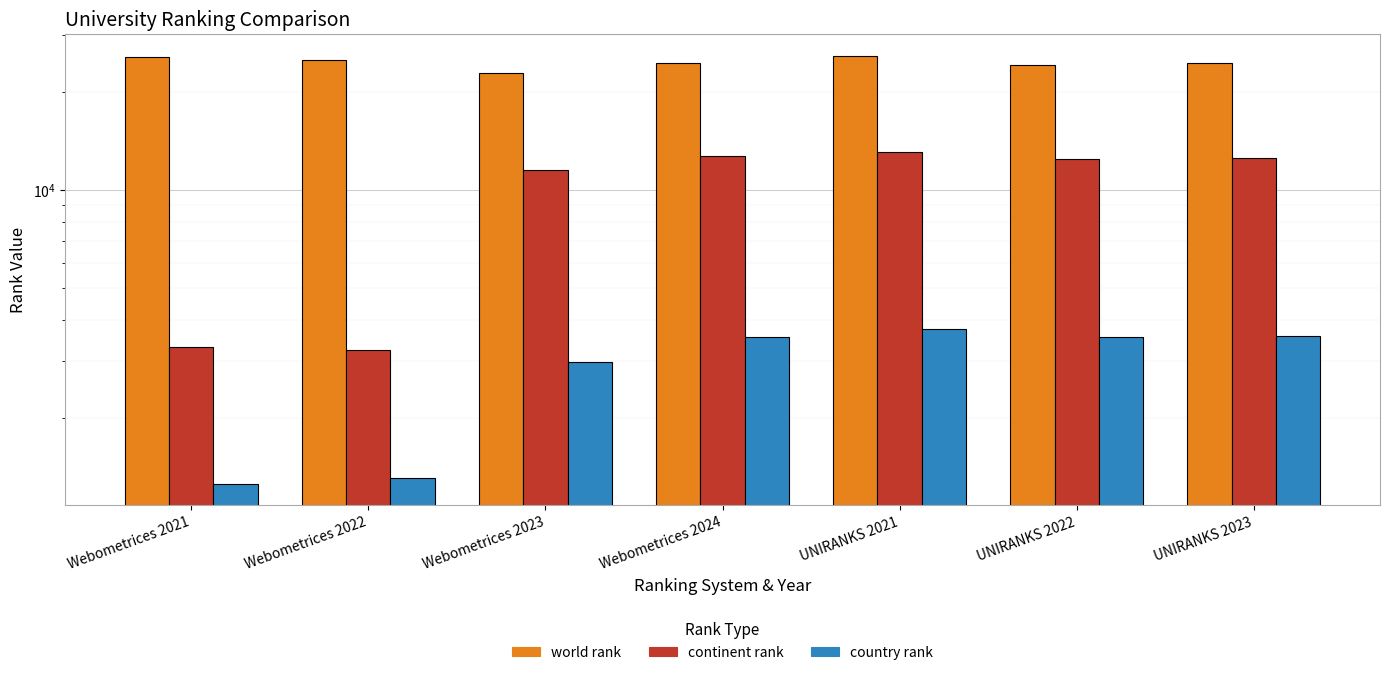

What is the lowest value of the continent rank series?

3239